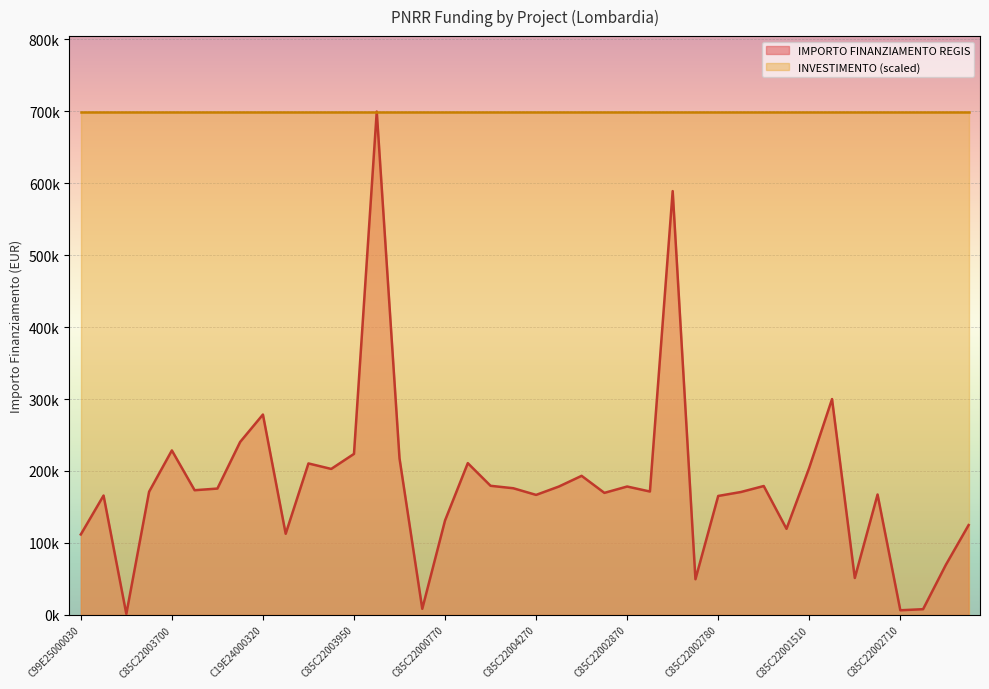

Reading left to right, what are all the values shown in this chart?

111760.0	165869.6	1200.0	171177.7	228592.8	173263.3	175568.4	240397.6	278493.2	112730.4	210514.6	202864.8	223771.4	699734.4	217613.5	8377.6	131200.0	210913.7	179420.1	176000.4	166759.8	178382.6	193263.3	169582.1	178415.8	171450.0	589176.8	49500.0	165282.1	170800.4	179105.2	119584.9	204636.2	300000.0	51240.0	167299.1	6330.0	7853.0	69532.6	124800.0